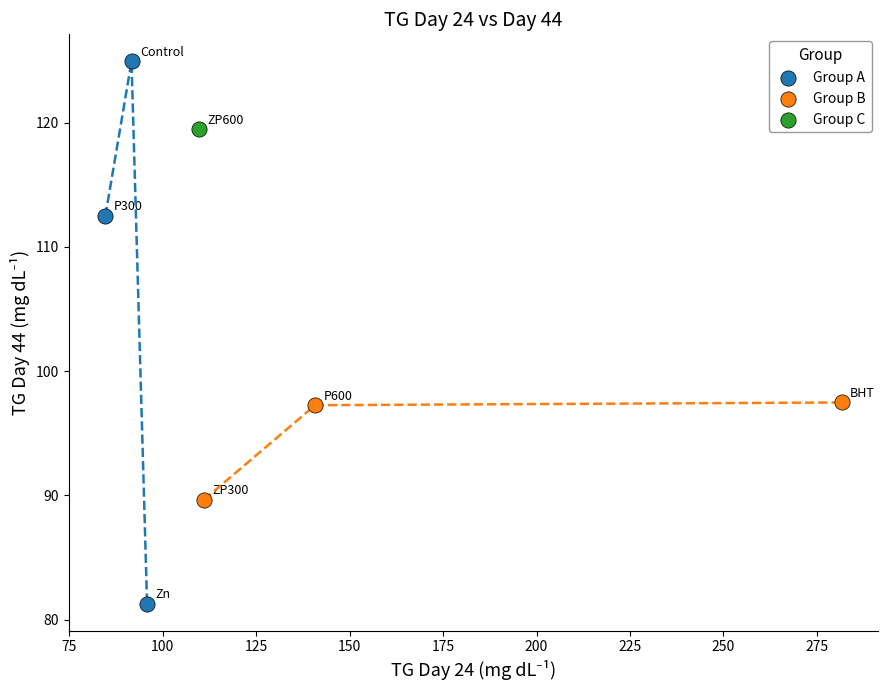

Which series reaches the minimum Y coordinate?

Group A